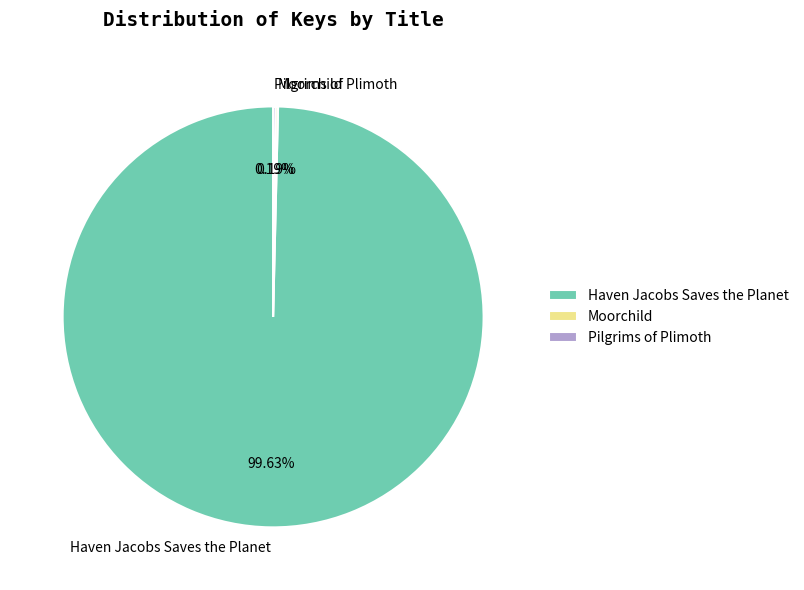

Which category has the biggest portion of the pie?

Haven Jacobs Saves the Planet